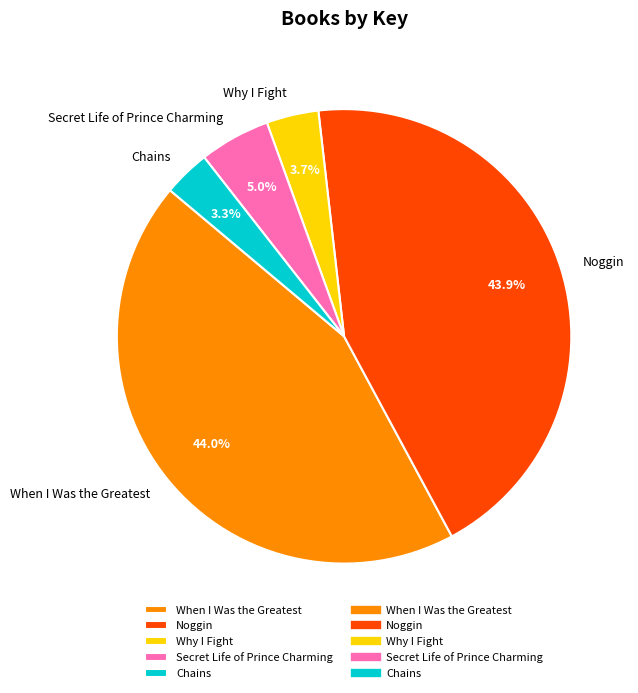

How many slices are in this pie chart?

5